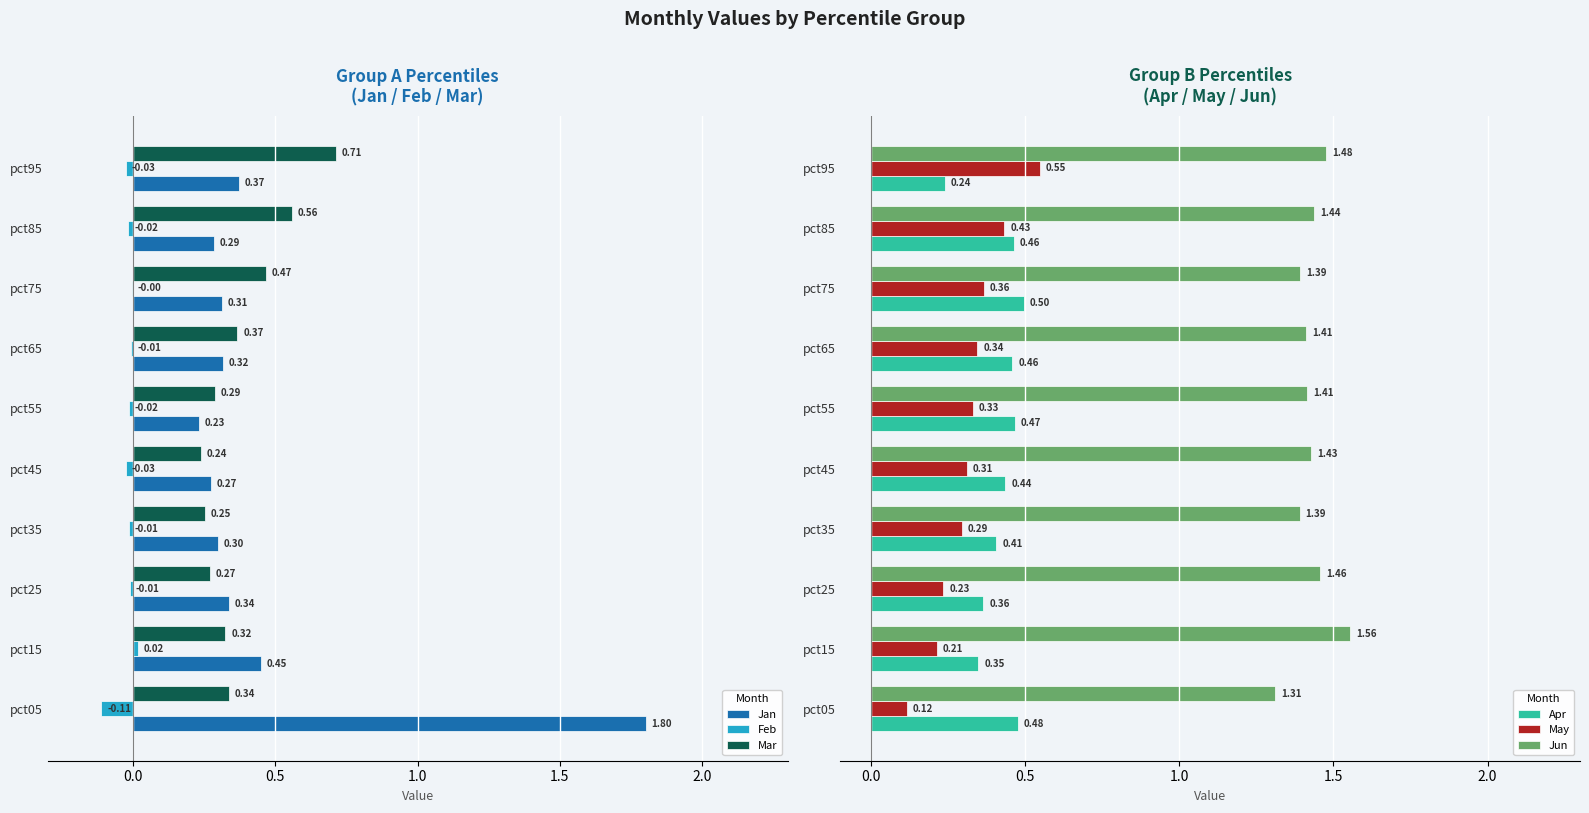

What is the sum of the Jun values at pct25 and pct45?

2.9